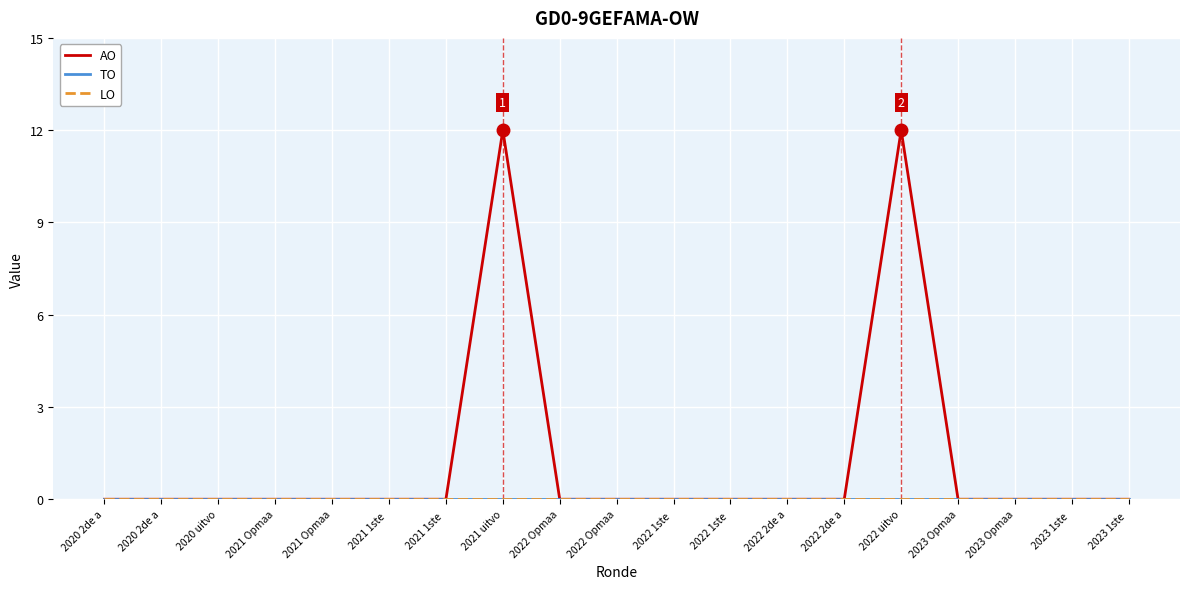

Rank the series at 2022 Opmaa from lowest to highest value.

AO, TO, LO